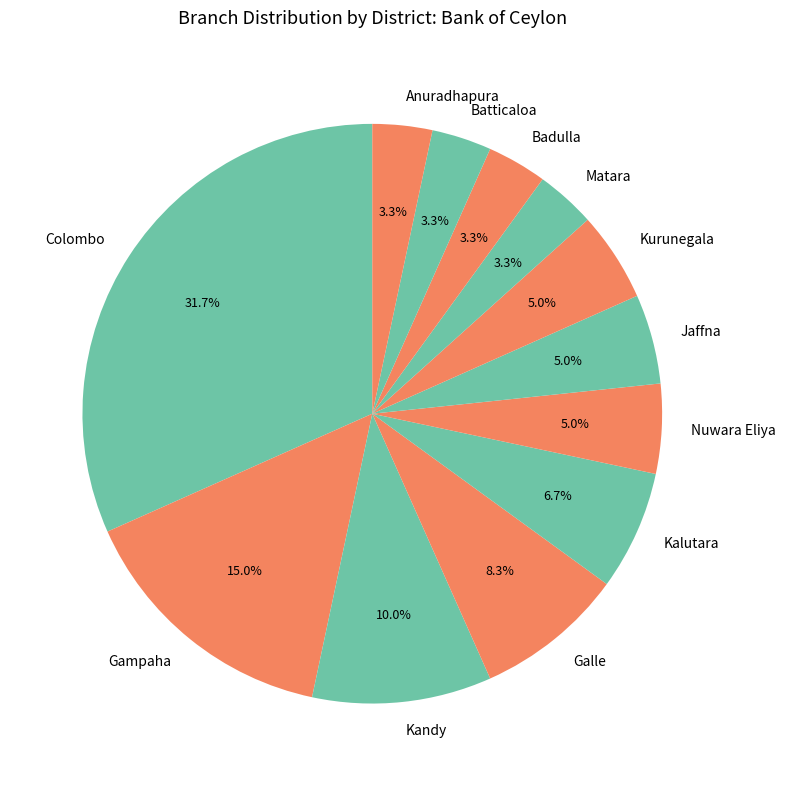

Do Kurunegala and Batticaloa together represent more than half of the pie?

No